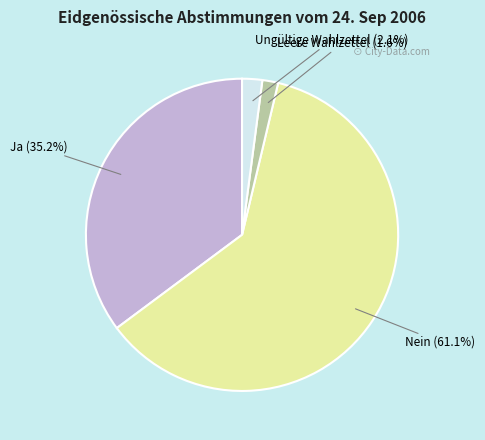

Count the number of slices in the pie.

4